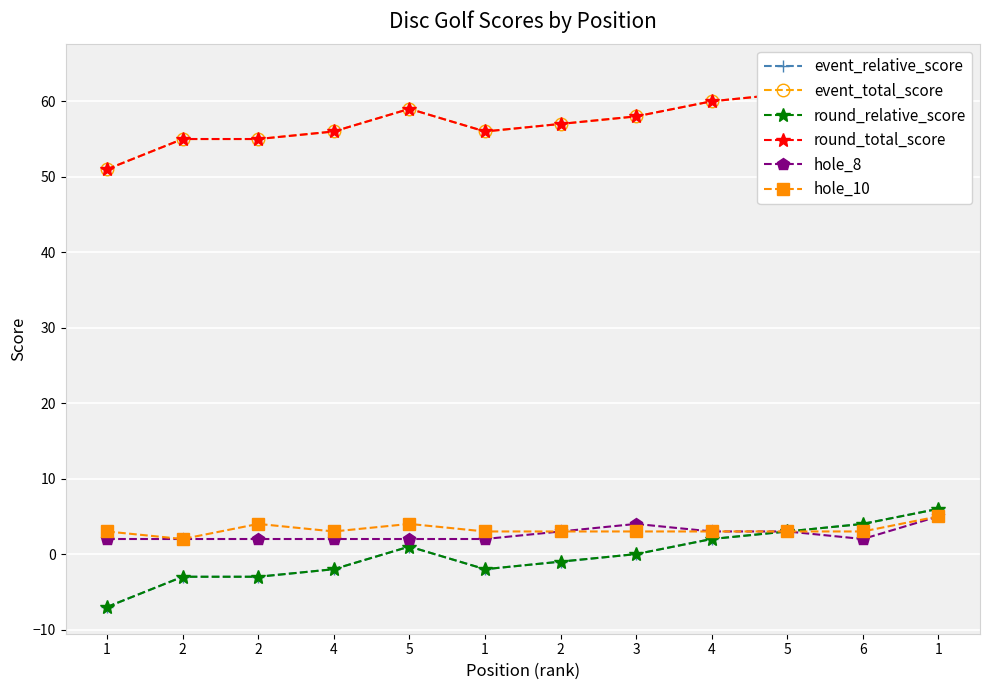

True or false: round_total_score and event_total_score cross at least once.

False